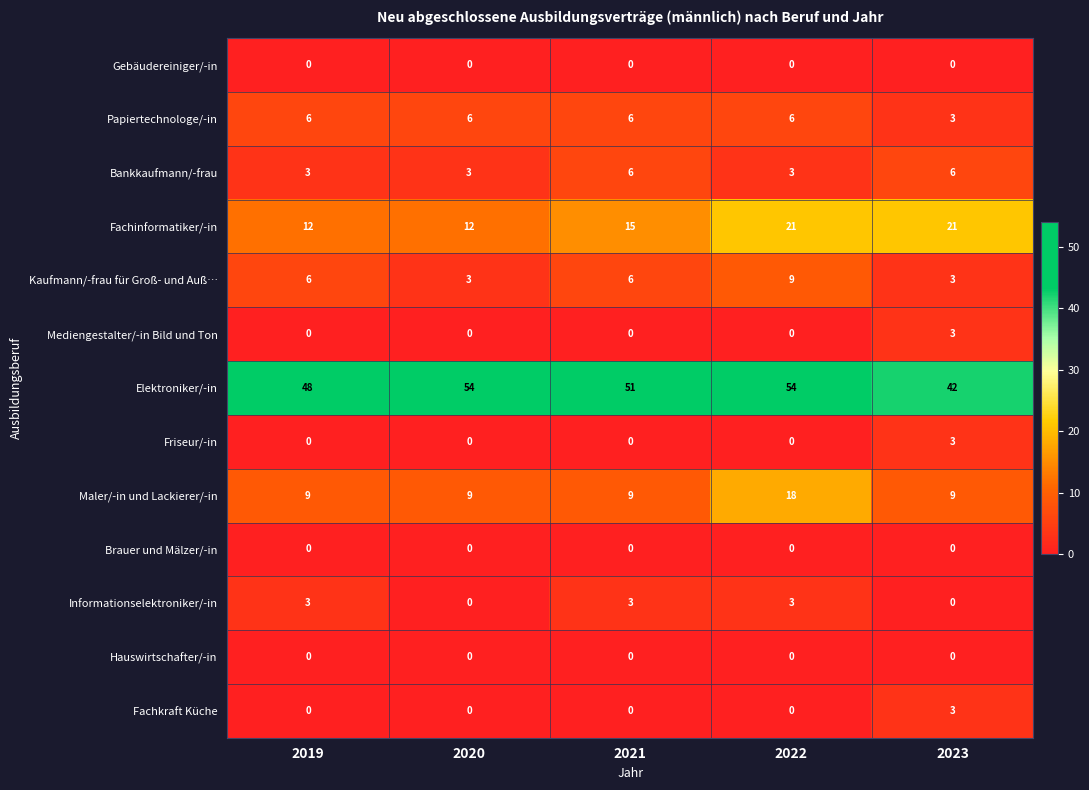

What is the difference between the maximum and minimum values in the Bankkaufmann/-frau series?

3